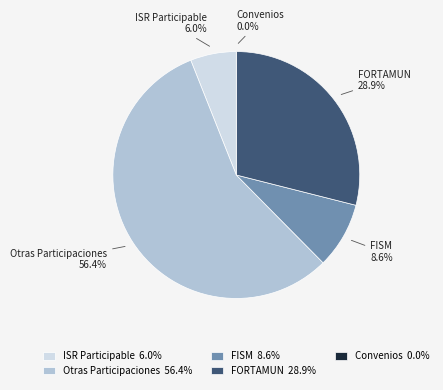

Which slice is the smallest?

Convenios